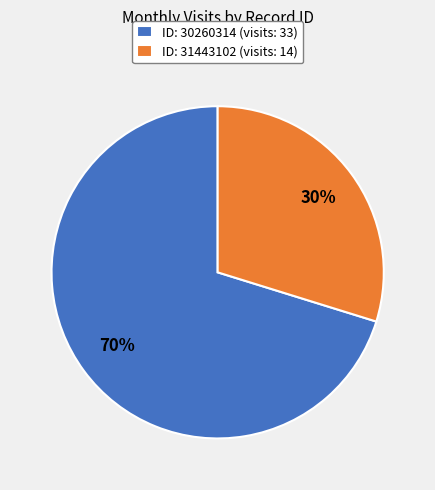

True or false: ID: 30260314 (visits: 33) accounts for 84% of the total.

False